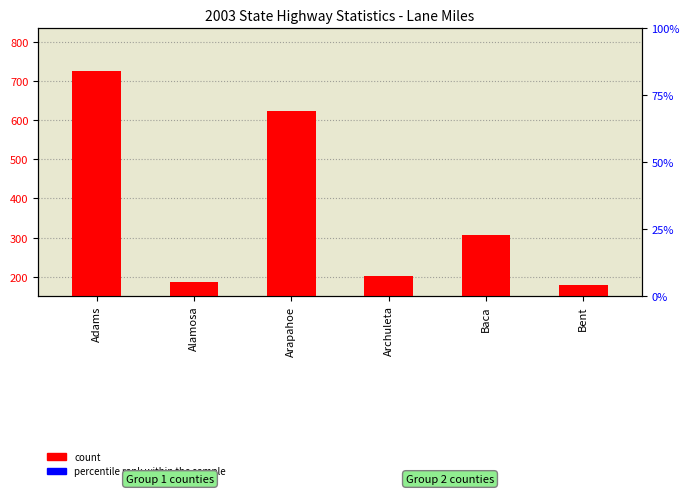

What is the label of the 2nd bar from the left?

Alamosa